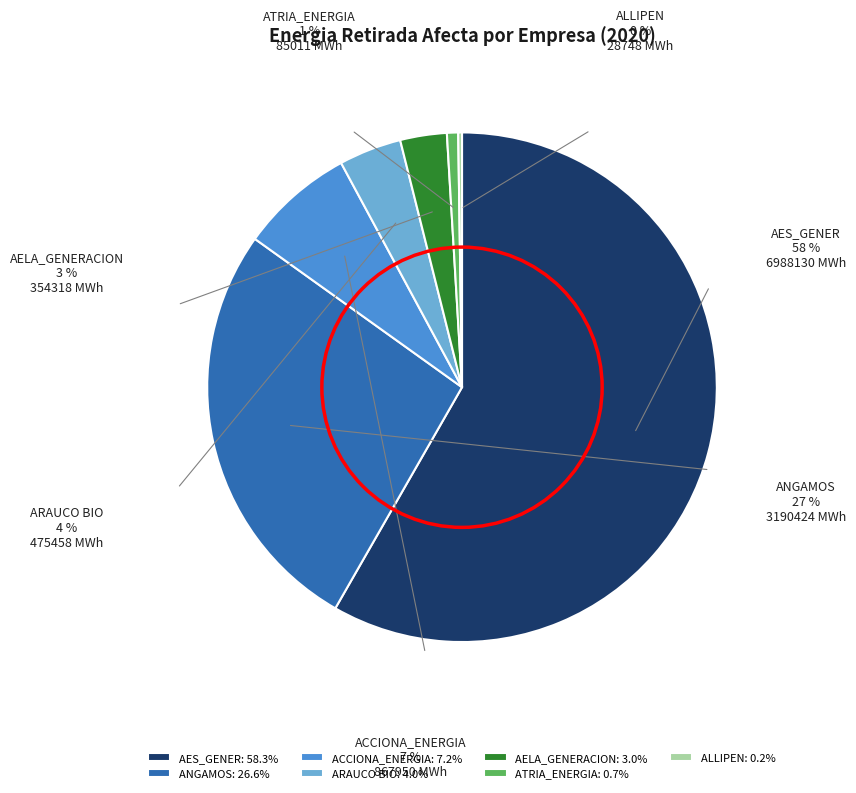

What is the change in value from ACCIONA_ENERGIA to AELA_GENERACION?

-513631.8